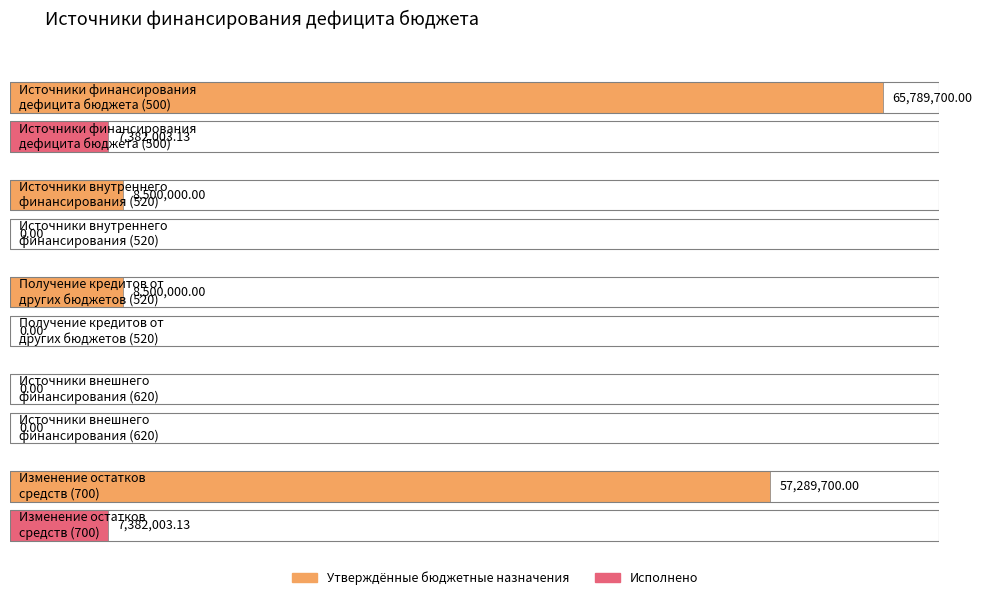

Is the value of Исполнено at Источники финансирования
дефицита бюджета (500) greater than the value of Утверждённые бюджетные назначения at Источники внешнего
финансирования (620)?

Yes